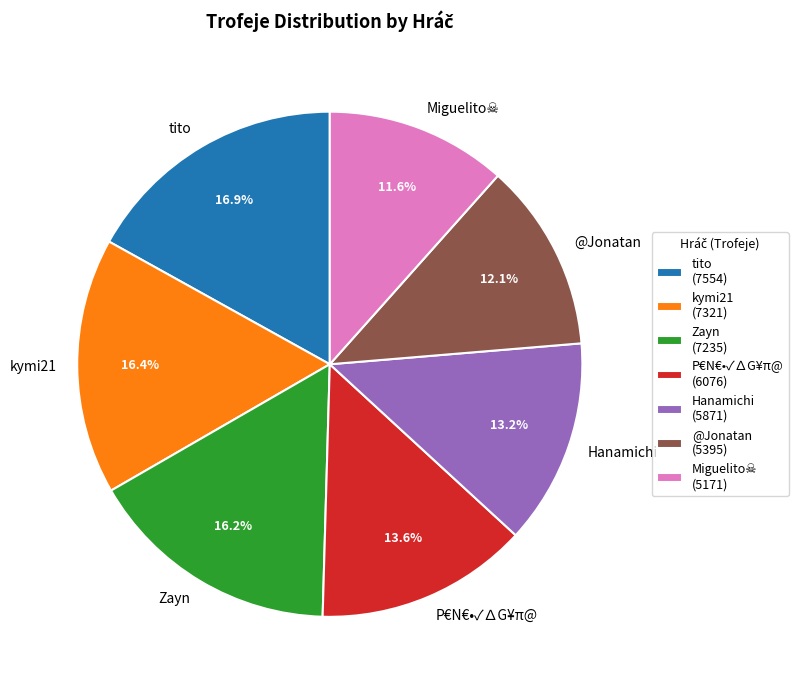

Is the sum of kymi21 and tito greater than half?

No